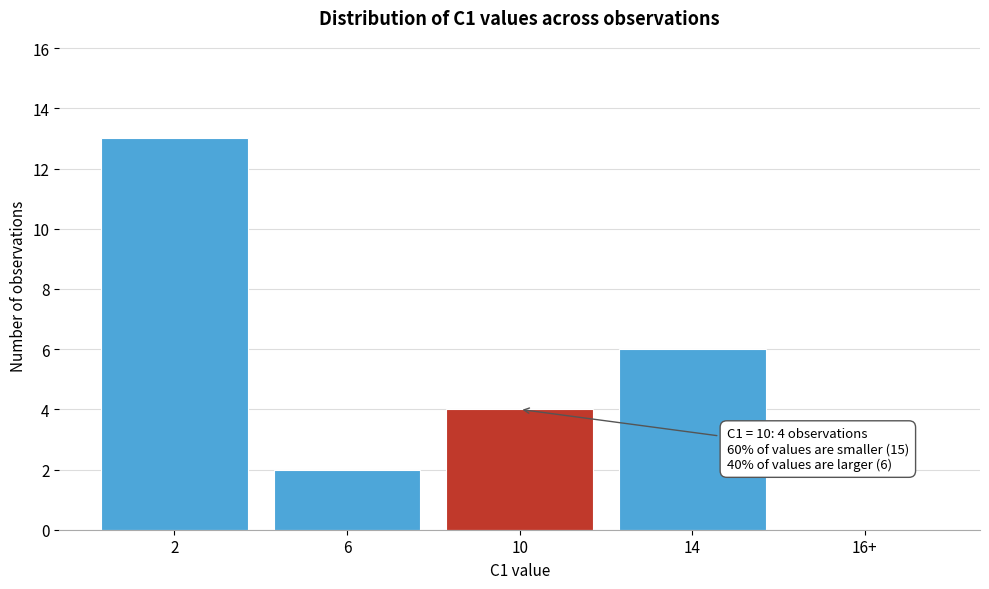

Reading left to right, what are all the values shown in this chart?

2=13	6=2	10=4	14=6	16+=0